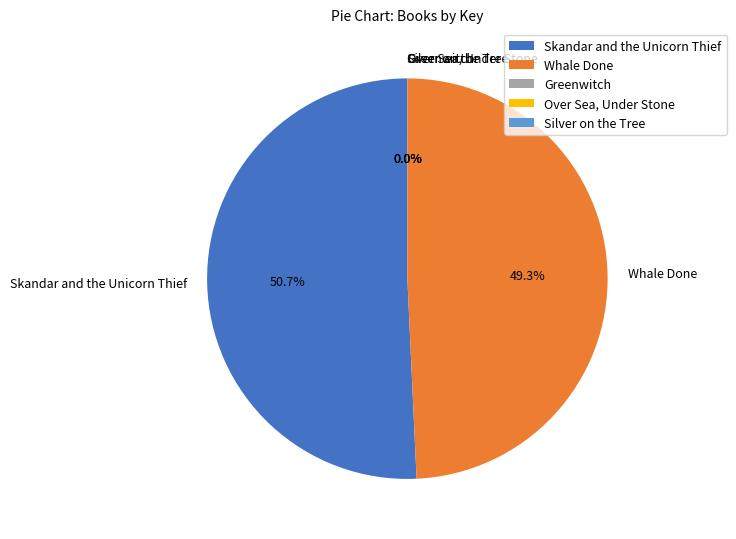

Which slice is the largest?

Skandar and the Unicorn Thief